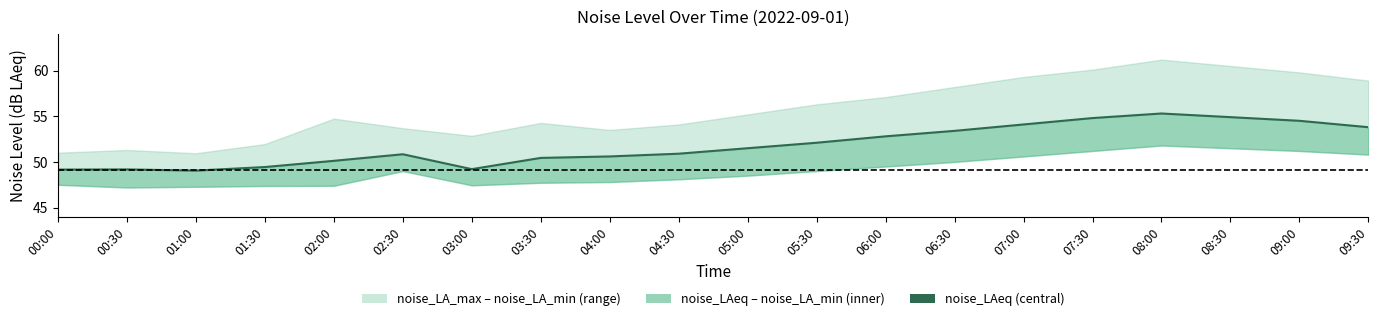

Approximately how many times larger is the value at 01:30 compared to 06:00?

0.9